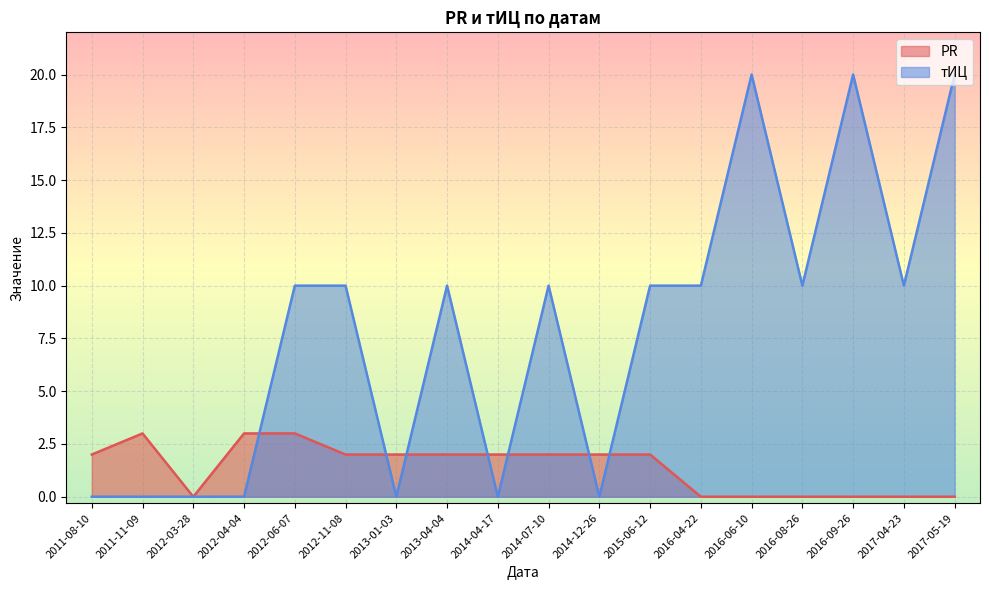

What is the highest value of the PR series?

3